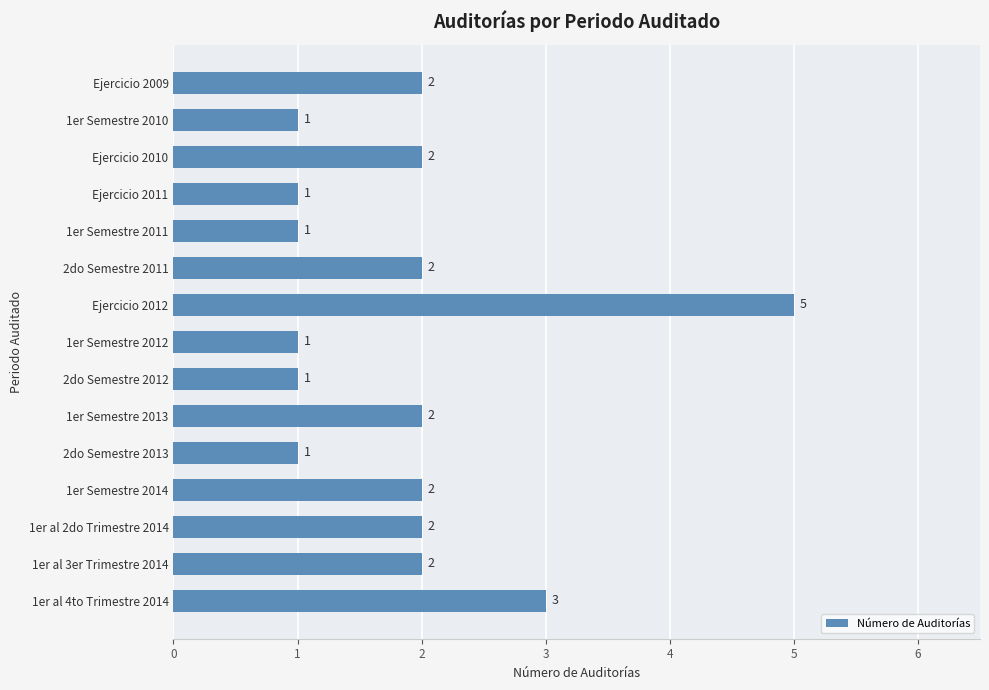

What is the maximum value shown in the chart?

5